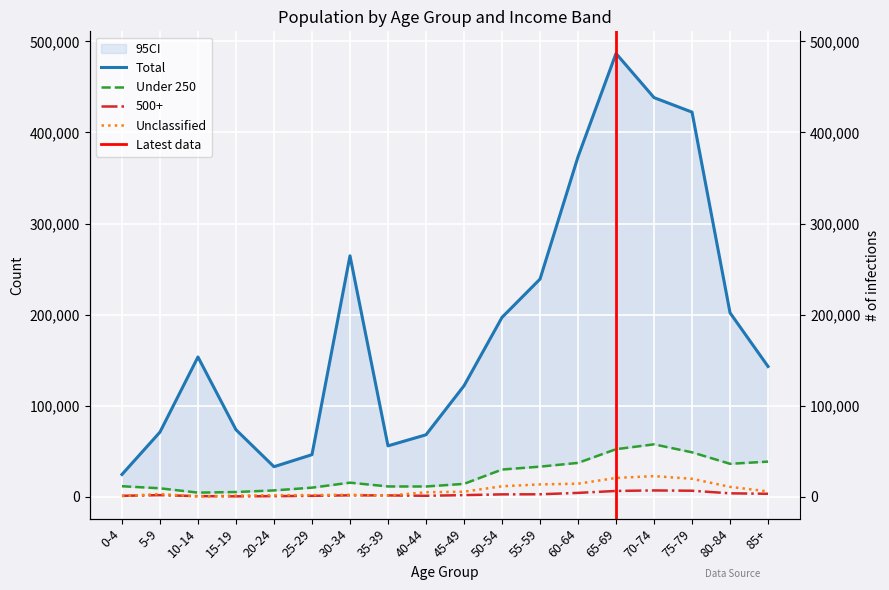

At 75-79, list the series in order from largest to smallest.

Total, Under 250, Unclassified, 500+